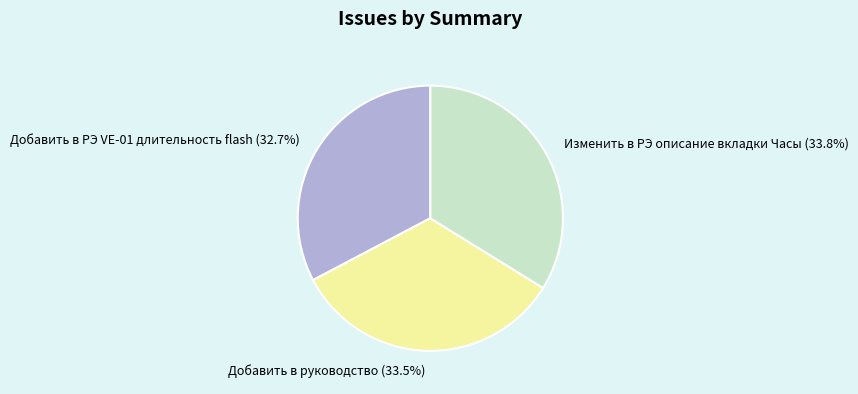

What is the ratio of the value at Изменить в РЭ описание вкладки Часы to the value at Добавить в РЭ VE-01 длительность flash?

1.0